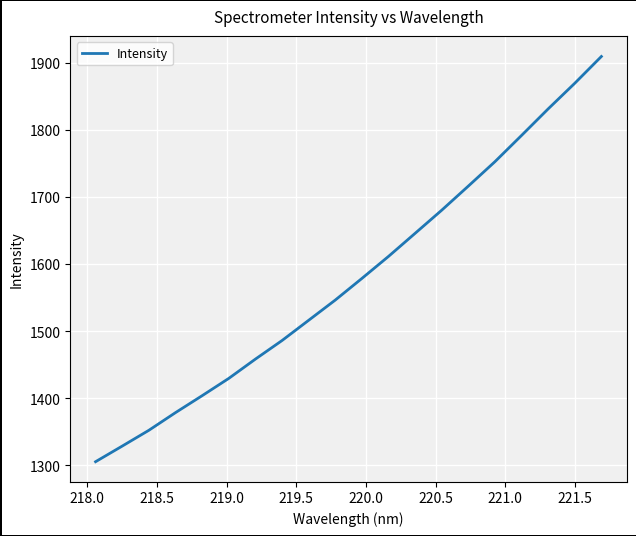

What is the minimum value shown in the chart?

1305.6